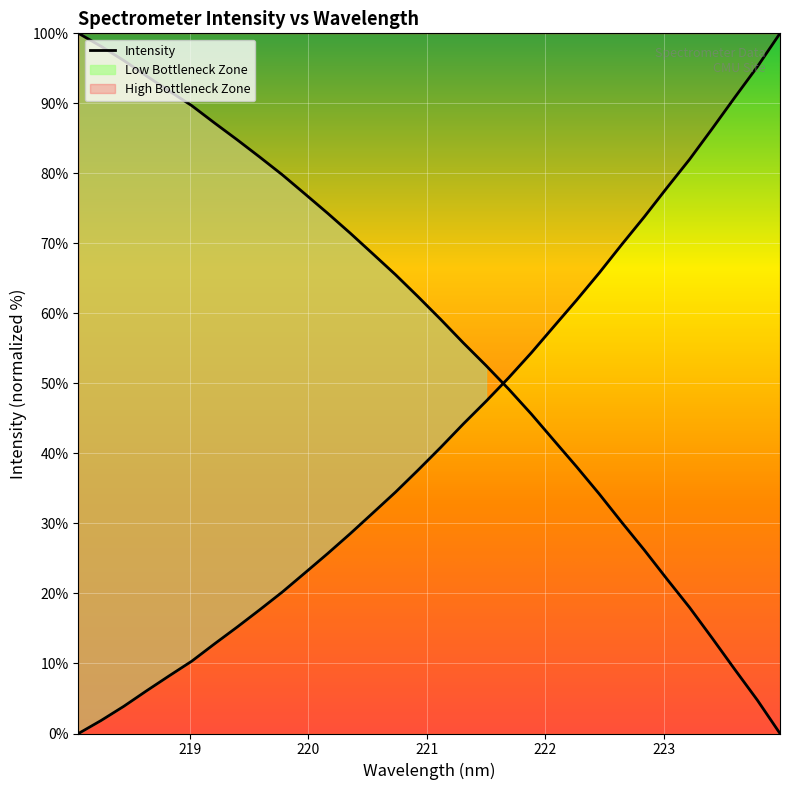

Between 219.2067 and 221.6902, which is larger?

221.6902